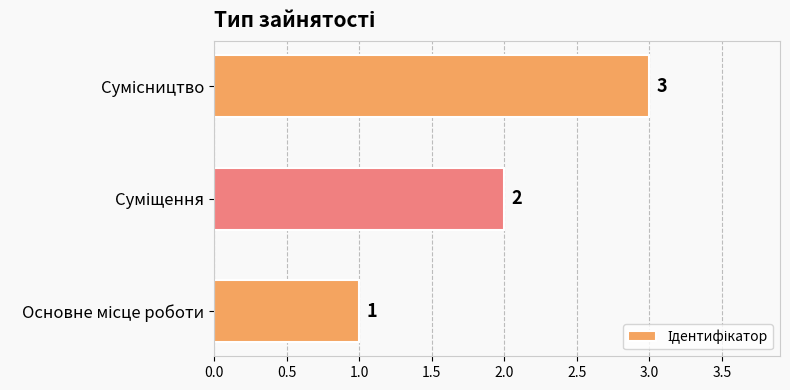

What is the maximum value shown in the chart?

3